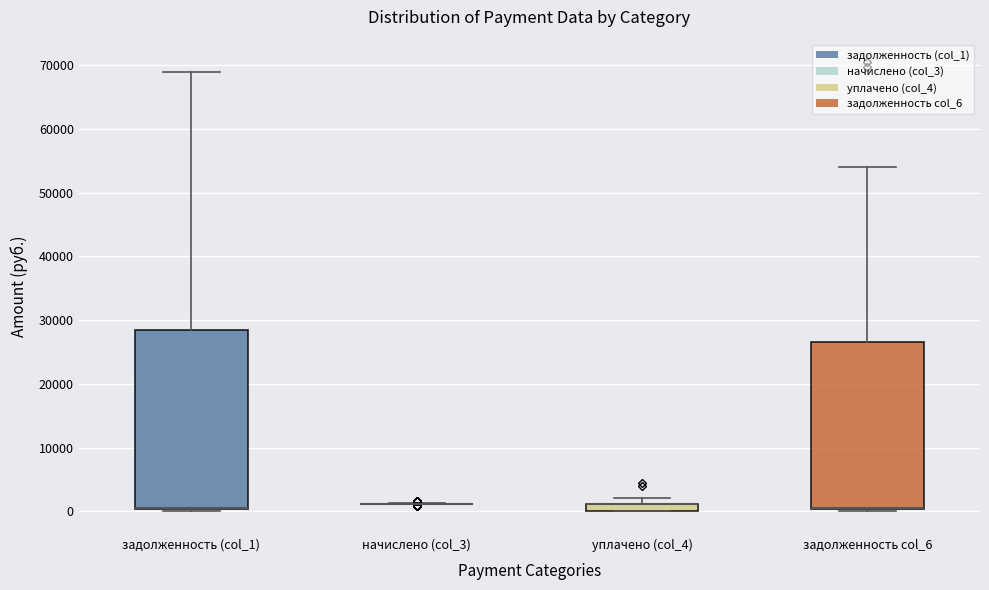

Comparing the boxes themselves (not the whiskers), which one is the tallest?

задолженность (col_1)